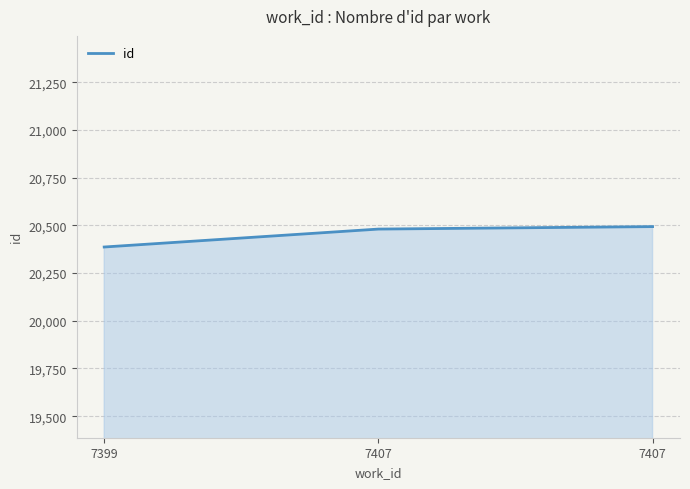

List the labels in order of value, largest first.

7407, 7407, 7399